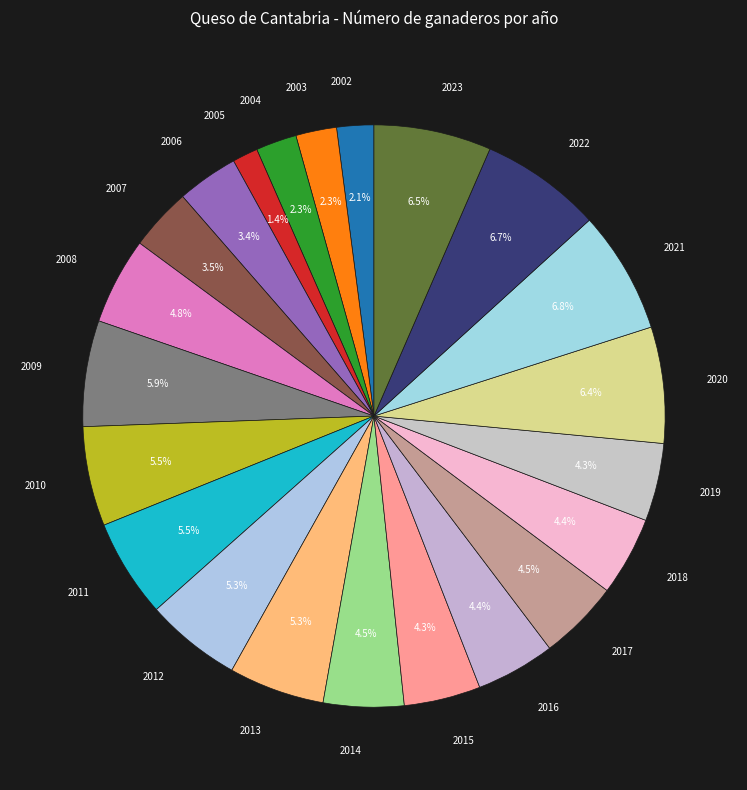

Count the number of slices in the pie.

22